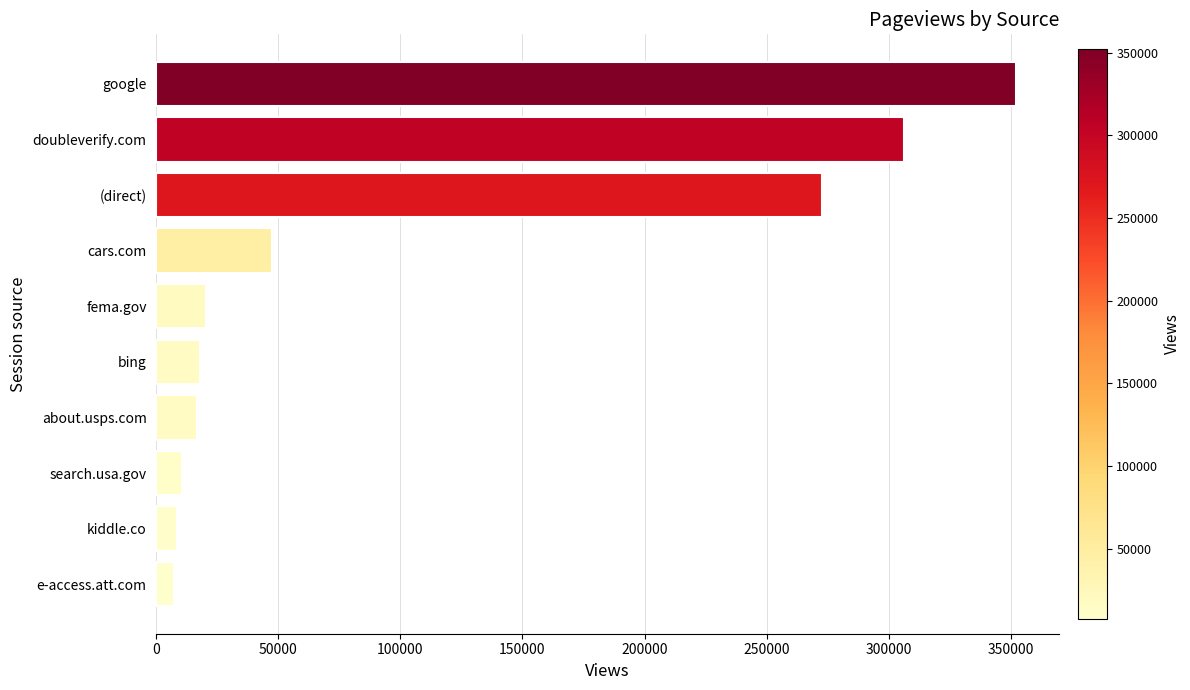

What is the average value?

105960